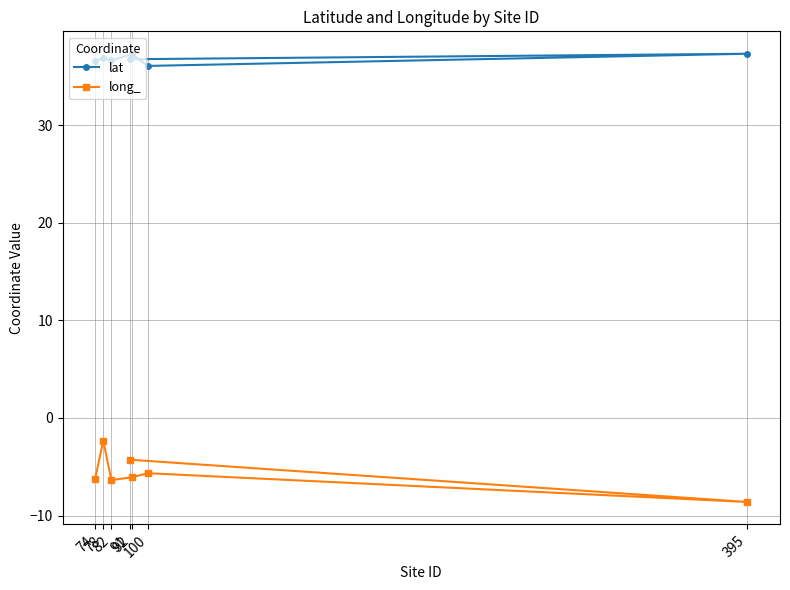

Is it true that long_ equals -1.3 at 74?

False